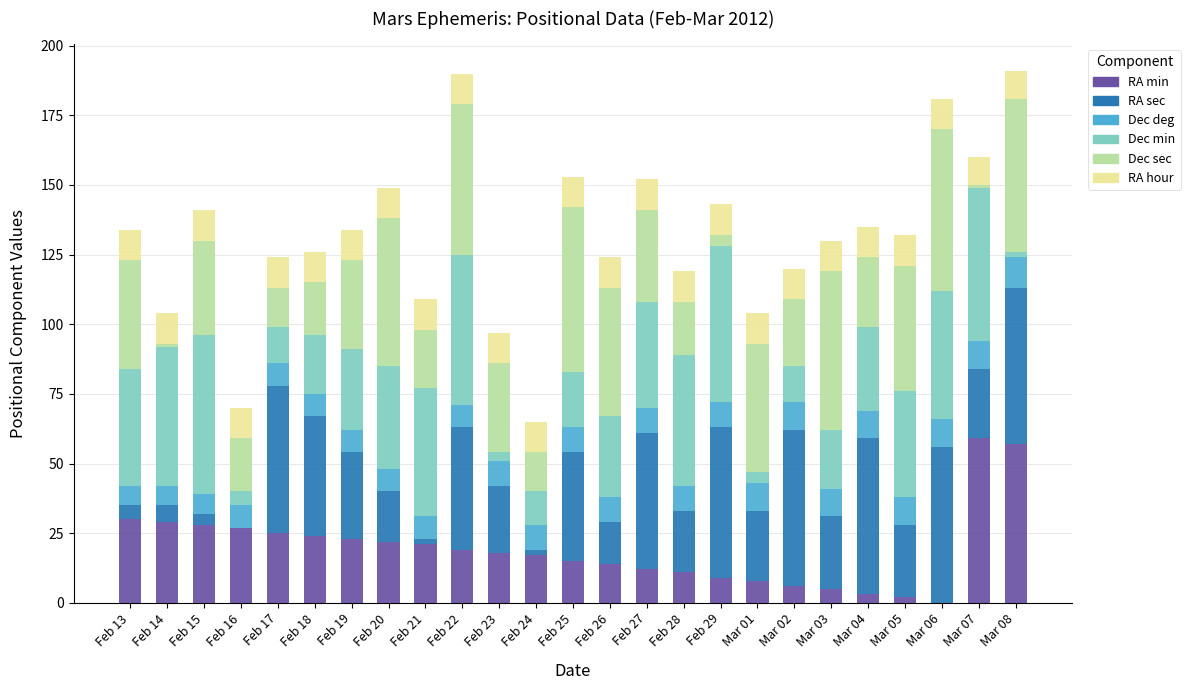

True or false: RA min has a value of 36 at Feb 18.

False